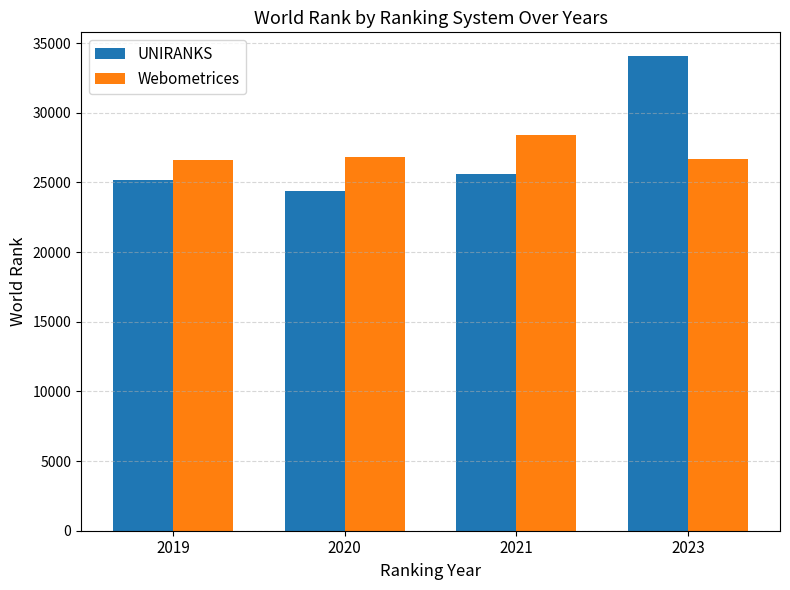

Which series changed the most between 2019 and 2021?

Webometrices